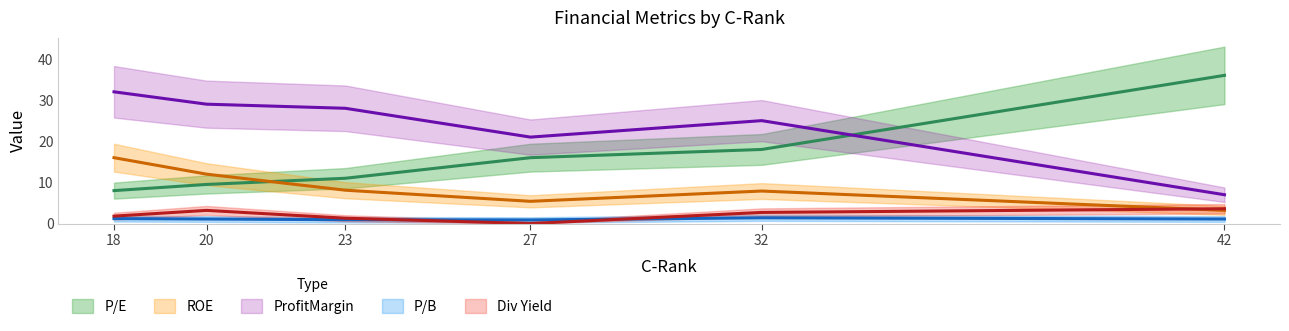

Count the P/B values in the range 0 to 1.

2